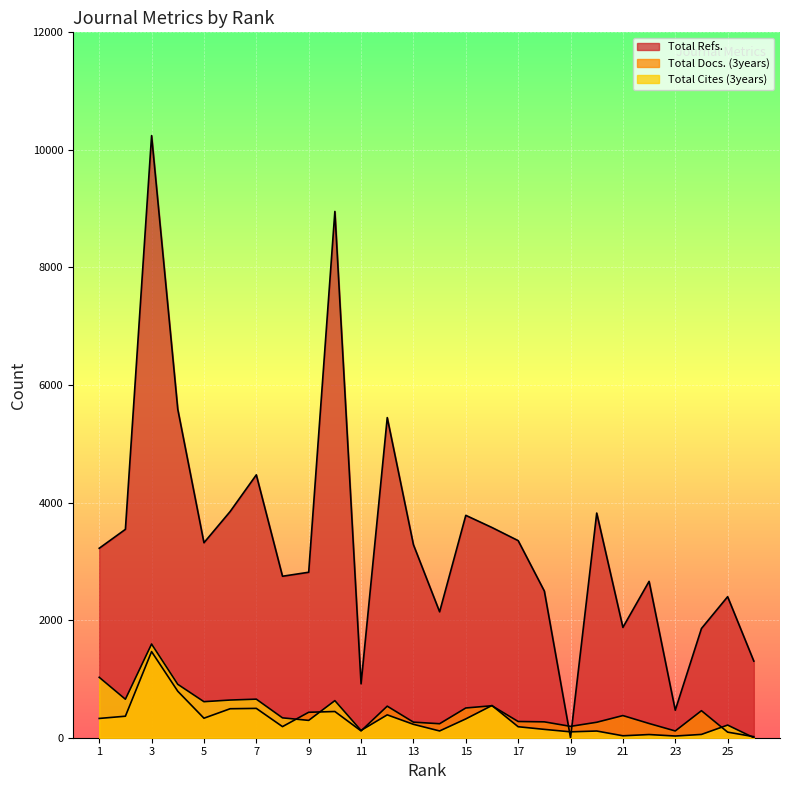

What is the difference between the maximum and minimum values in the Total Refs. series?

10243